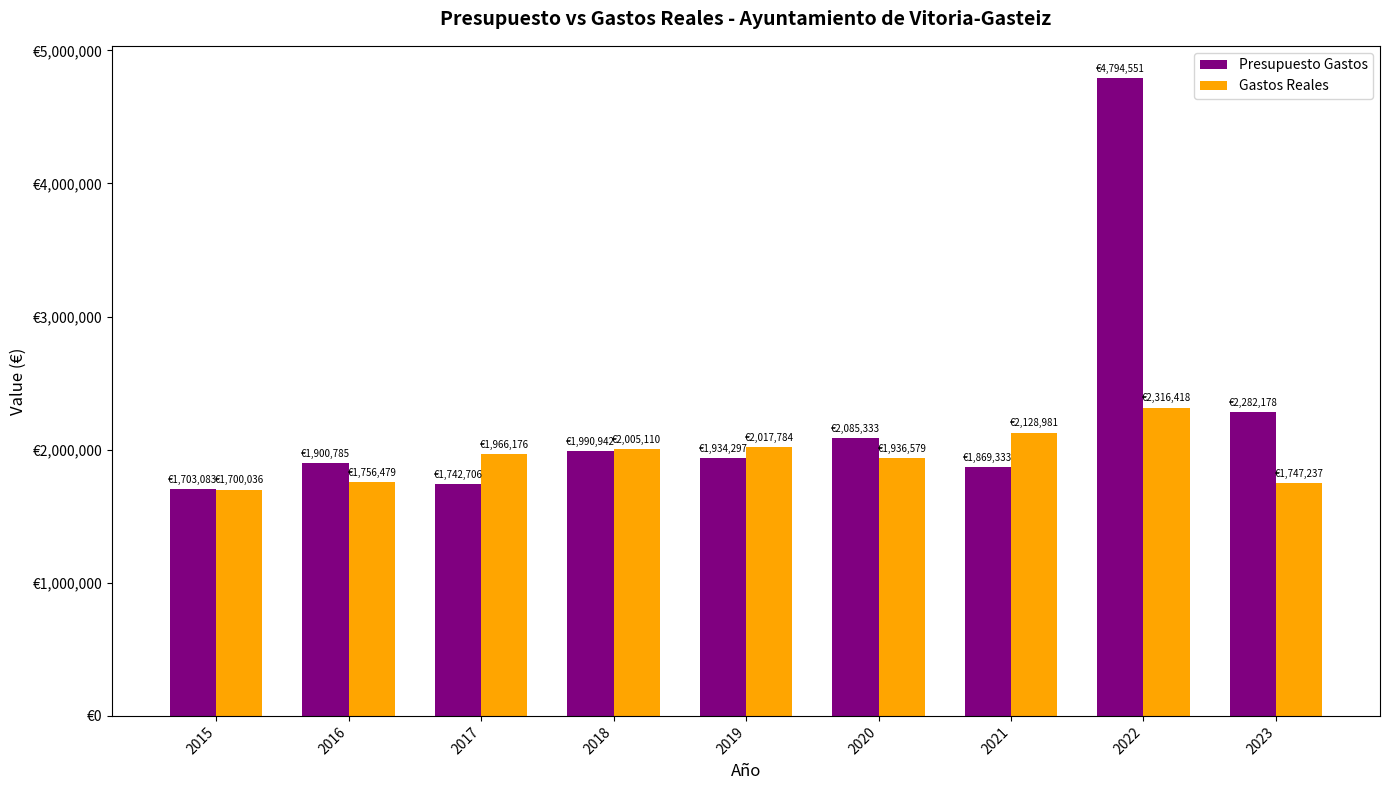

What are all the series names shown in the legend?

Presupuesto Gastos, Gastos Reales